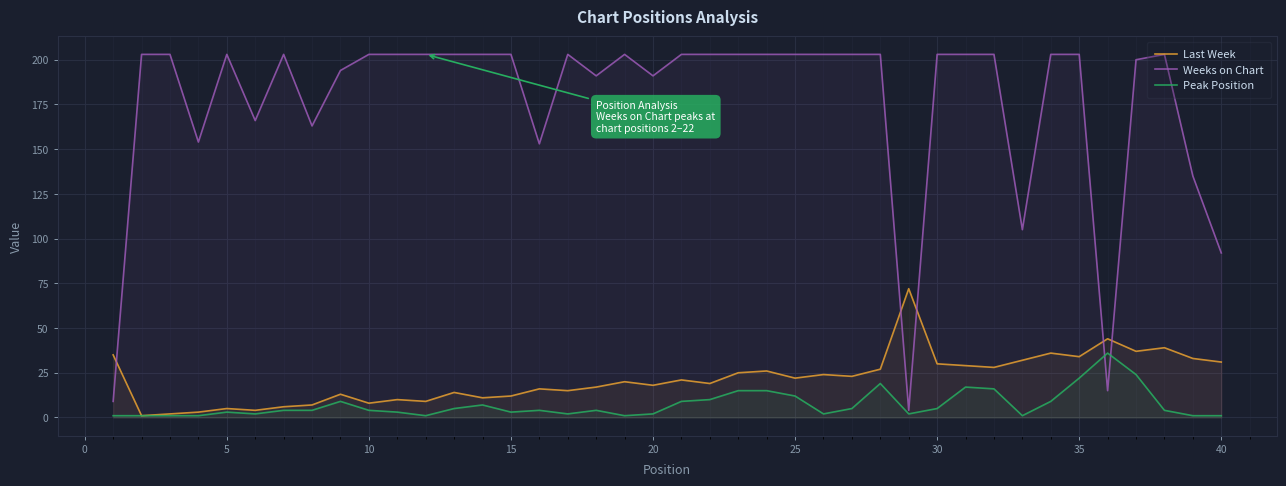

Rank the series by their maximum value, from highest to lowest.

Weeks on Chart, Last Week, Peak Position